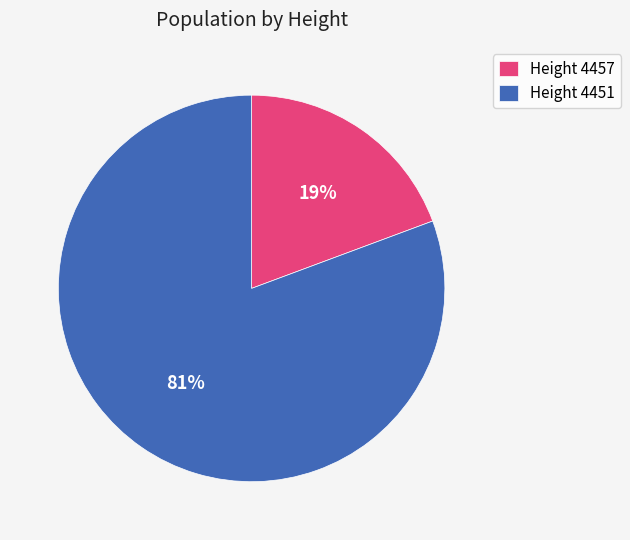

The Height 4451 slice represents 94% of the pie. True or false?

False